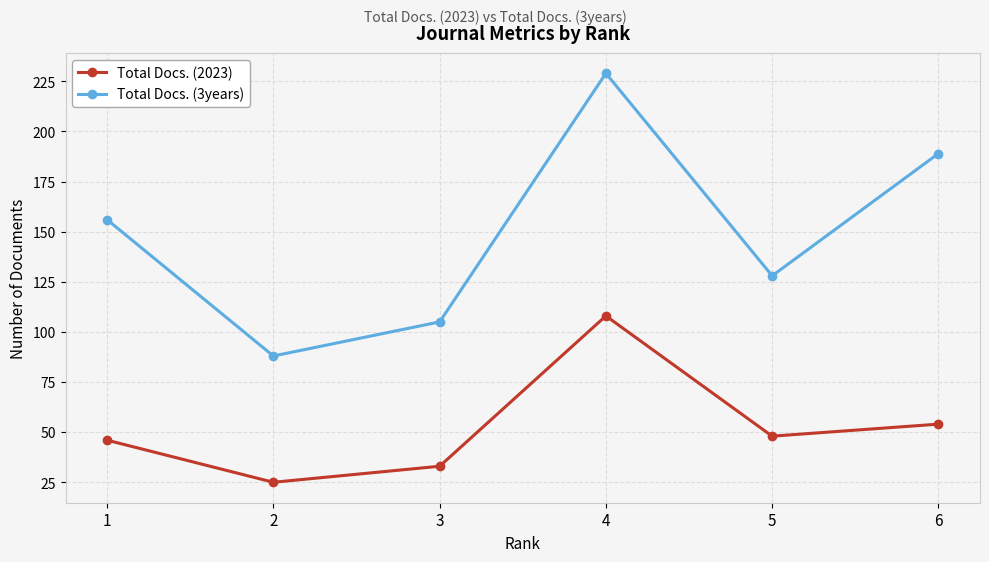

The Total Docs. (2023) series shows 46 at 1. True or false?

True